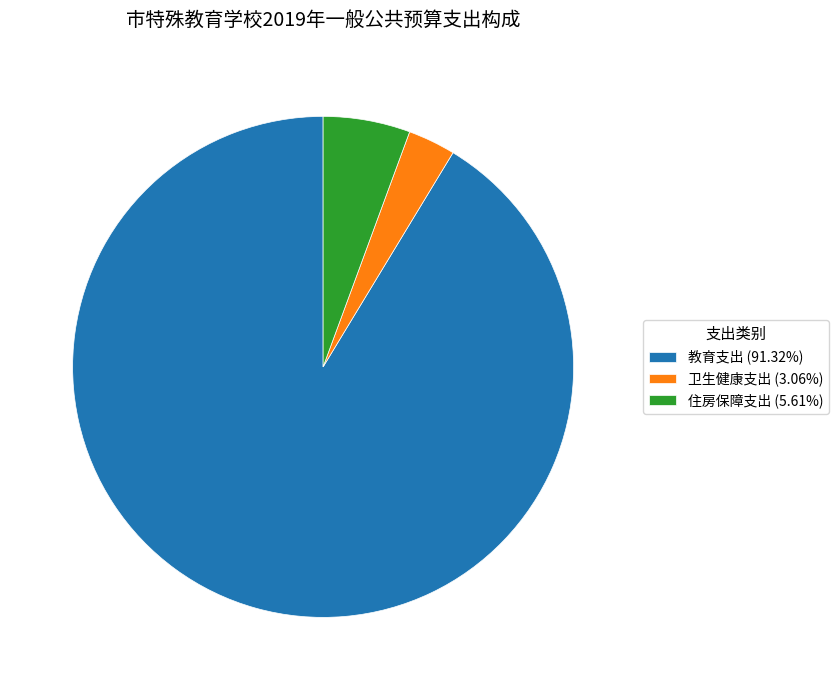

Is the sum of 卫生健康支出 and 住房保障支出 greater than half?

No